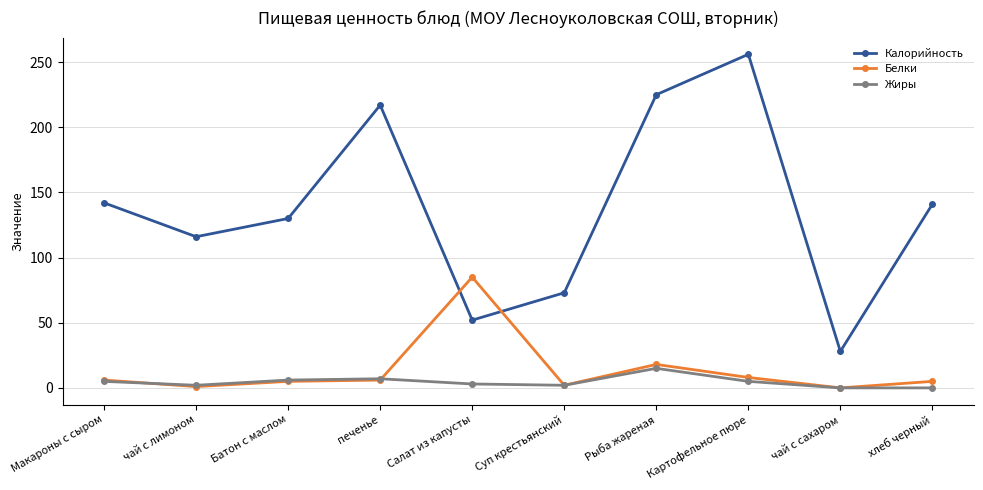

What position from the right is Салат из капусты?

6